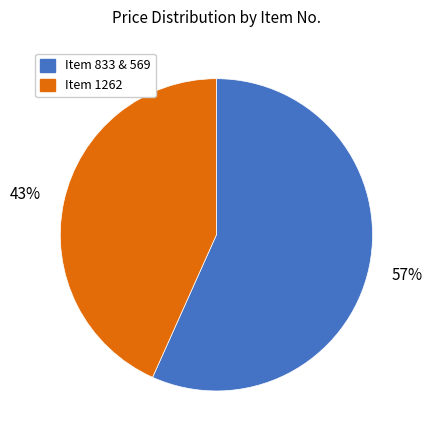

To the nearest percent, what is the average slice percentage?

50%